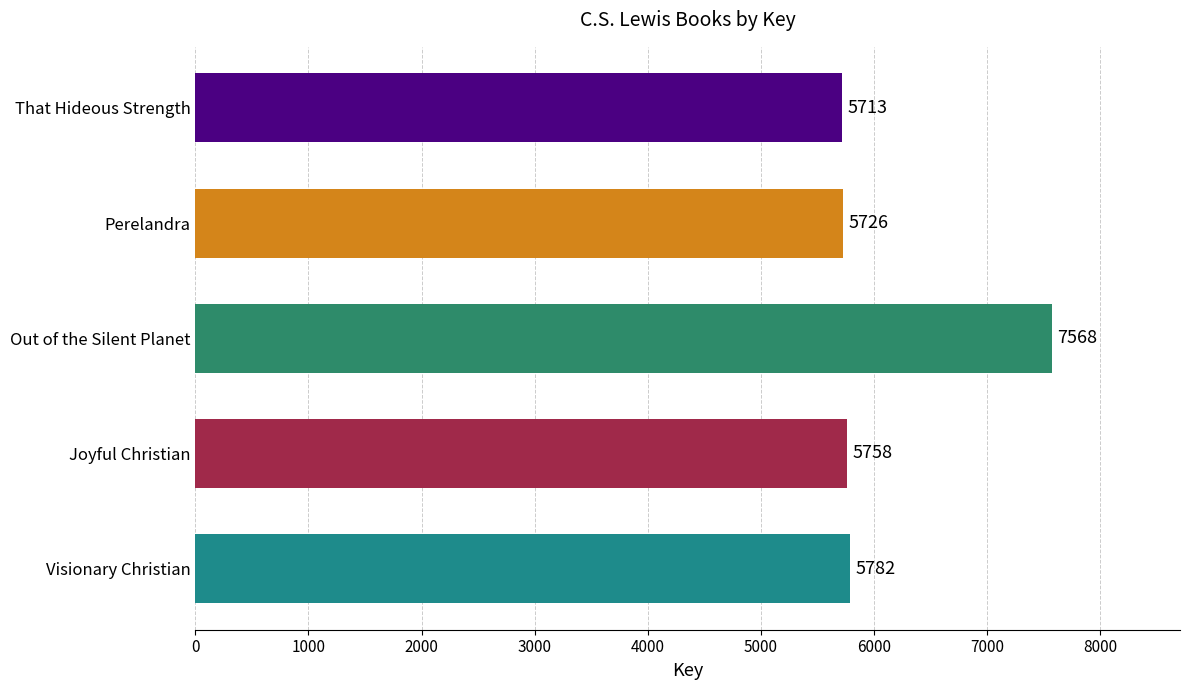

Reading top to bottom, extract all data points from this chart.

That Hideous Strength=5713	Perelandra=5726	Out of the Silent Planet=7568	Joyful Christian=5758	Visionary Christian=5782